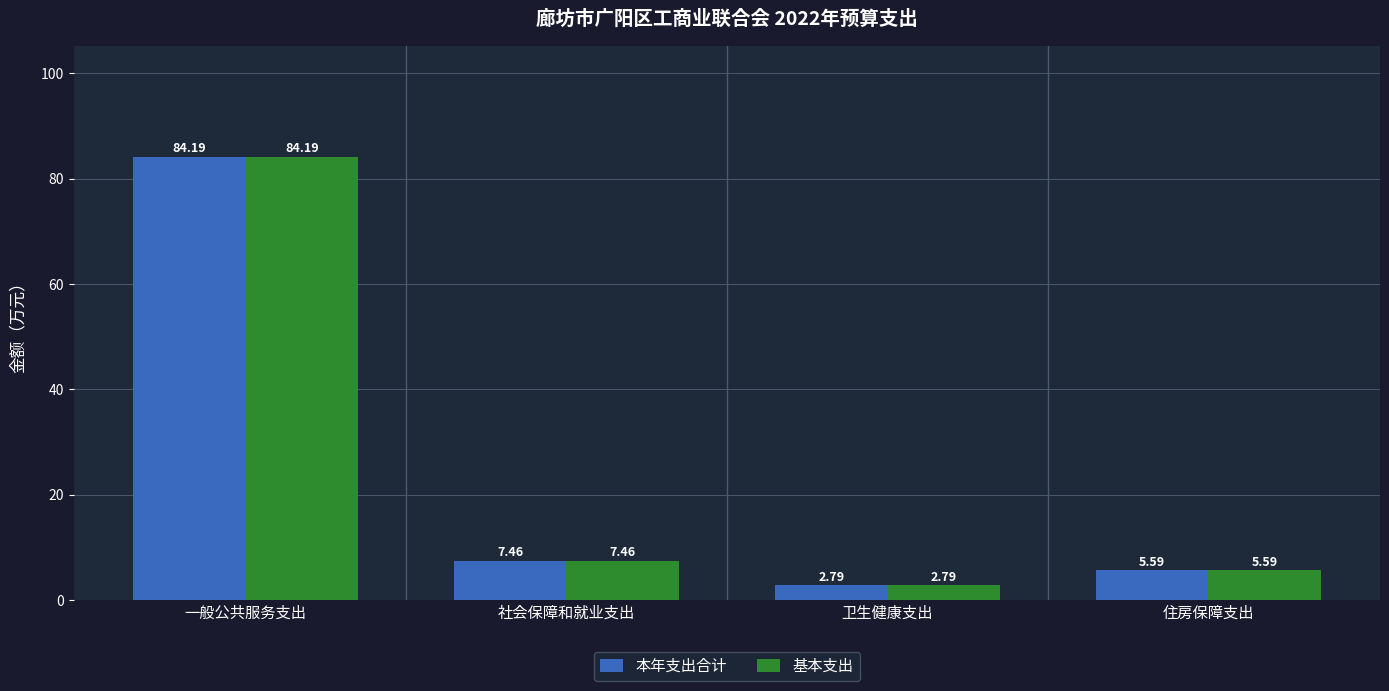

What is the sum of all 基本支出 values?

100.0